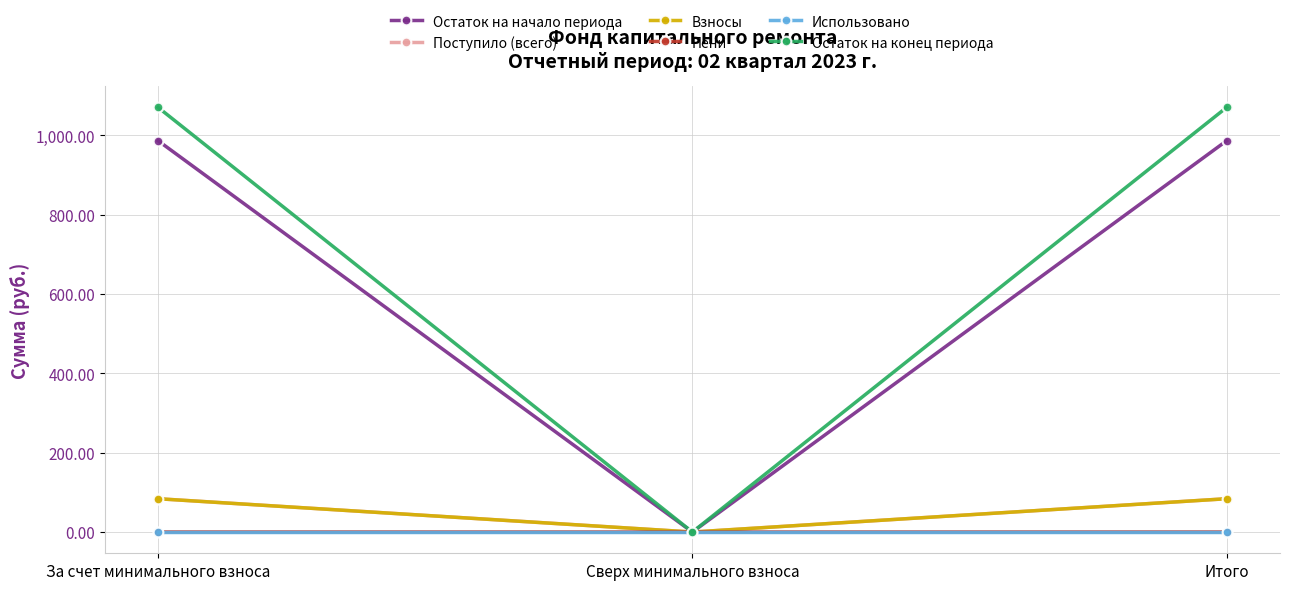

What is the label of the 3rd point from the right?

За счет минимального взноса